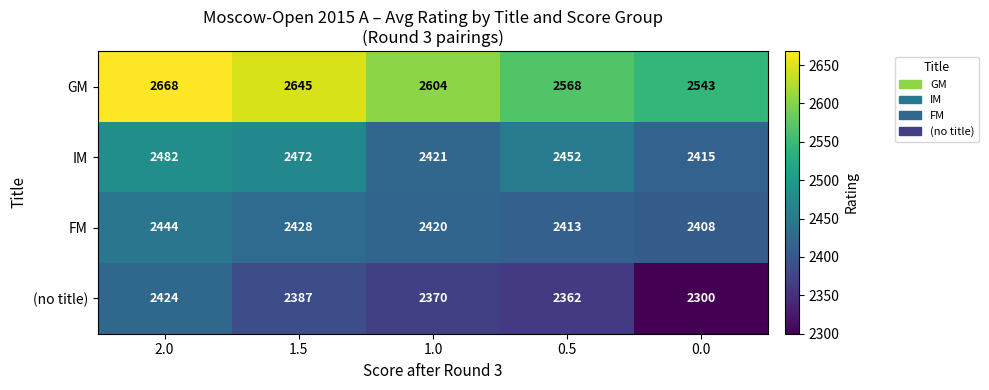

What is the sum of all FM values?

12113